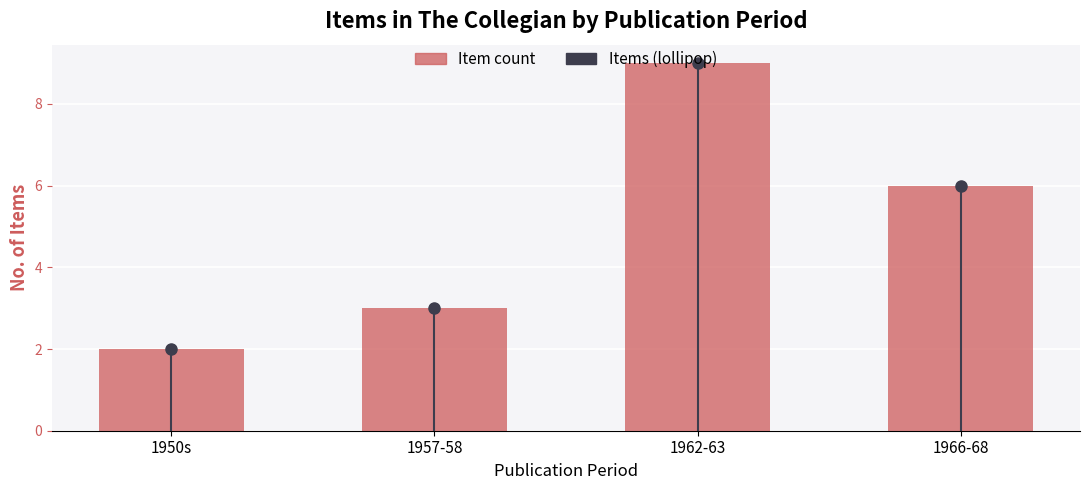

Is it true that the value at 1950s is 2?

True